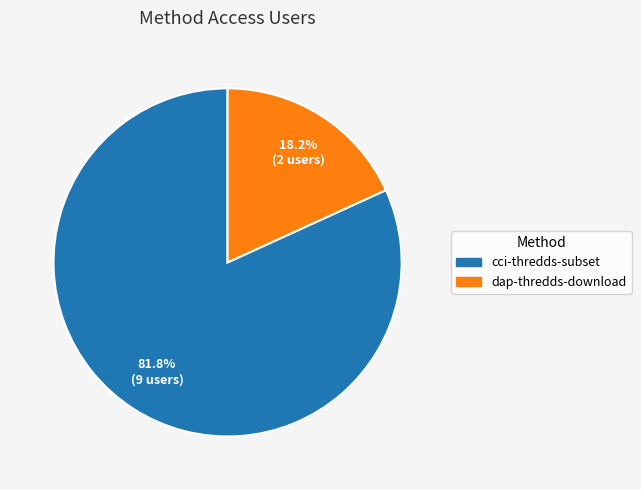

What is the ratio of the value at cci-thredds-subset to the value at dap-thredds-download?

4.5